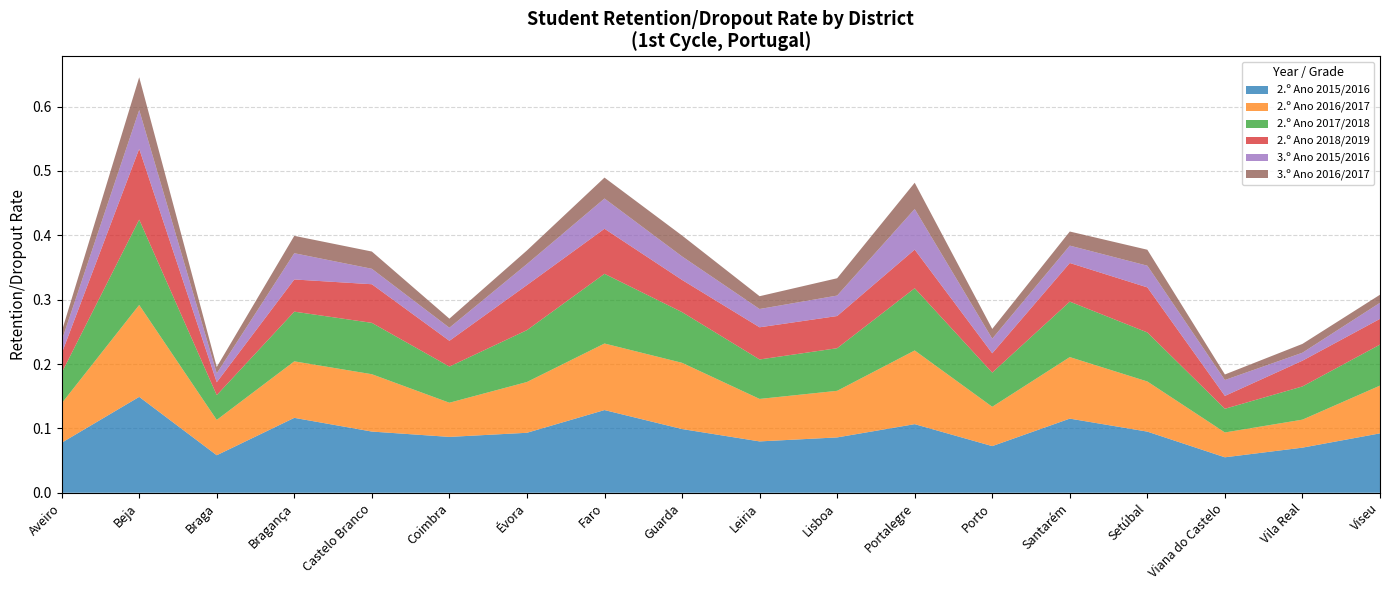

Reading left to right, extract all data points from this chart.

2.º Ano 2015/2016: 0.1	0.1	0.1	0.1	0.1	0.1	0.1	0.1	0.1	0.1	0.1	0.1	0.1	0.1	0.1	0.1	0.1	0.1
2.º Ano 2016/2017: 0.1	0.1	0.1	0.1	0.1	0.1	0.1	0.1	0.1	0.1	0.1	0.1	0.1	0.1	0.1	0.0	0.0	0.1
2.º Ano 2017/2018: 0.0	0.1	0.0	0.1	0.1	0.1	0.1	0.1	0.1	0.1	0.1	0.1	0.1	0.1	0.1	0.0	0.1	0.1
2.º Ano 2018/2019: 0.0	0.1	0.0	0.1	0.1	0.0	0.1	0.1	0.1	0.1	0.1	0.1	0.0	0.1	0.1	0.0	0.0	0.0
3.º Ano 2015/2016: 0.0	0.1	0.0	0.0	0.0	0.0	0.0	0.0	0.0	0.0	0.0	0.1	0.0	0.0	0.0	0.0	0.0	0.0
3.º Ano 2016/2017: 0.0	0.1	0.0	0.0	0.0	0.0	0.0	0.0	0.0	0.0	0.0	0.0	0.0	0.0	0.0	0.0	0.0	0.0